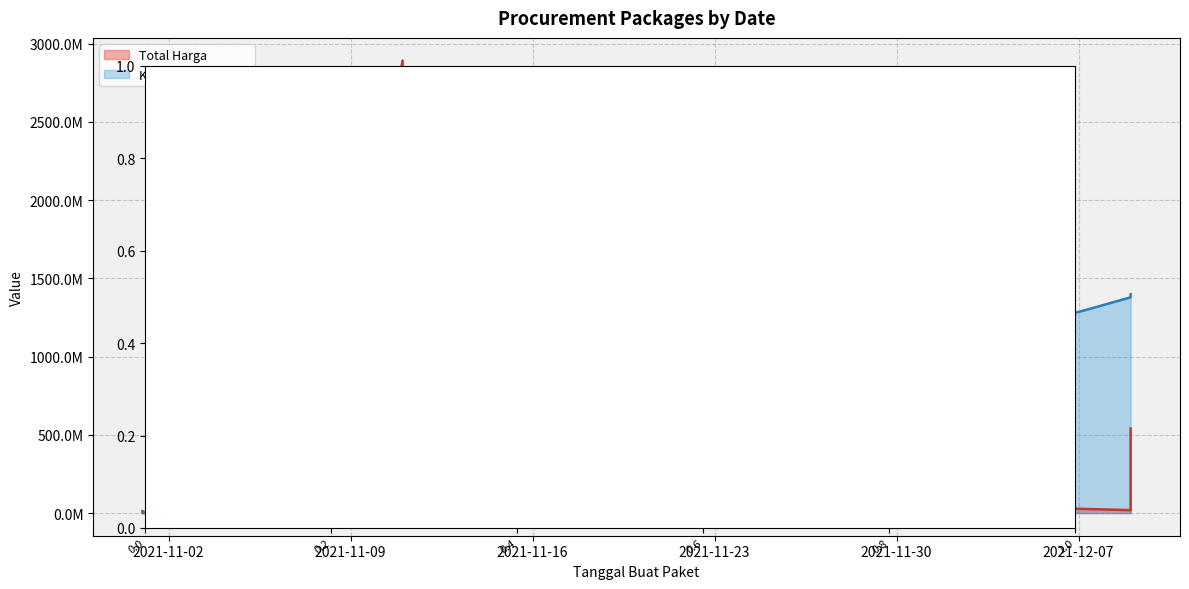

Does the chart have visible grid lines?

Yes